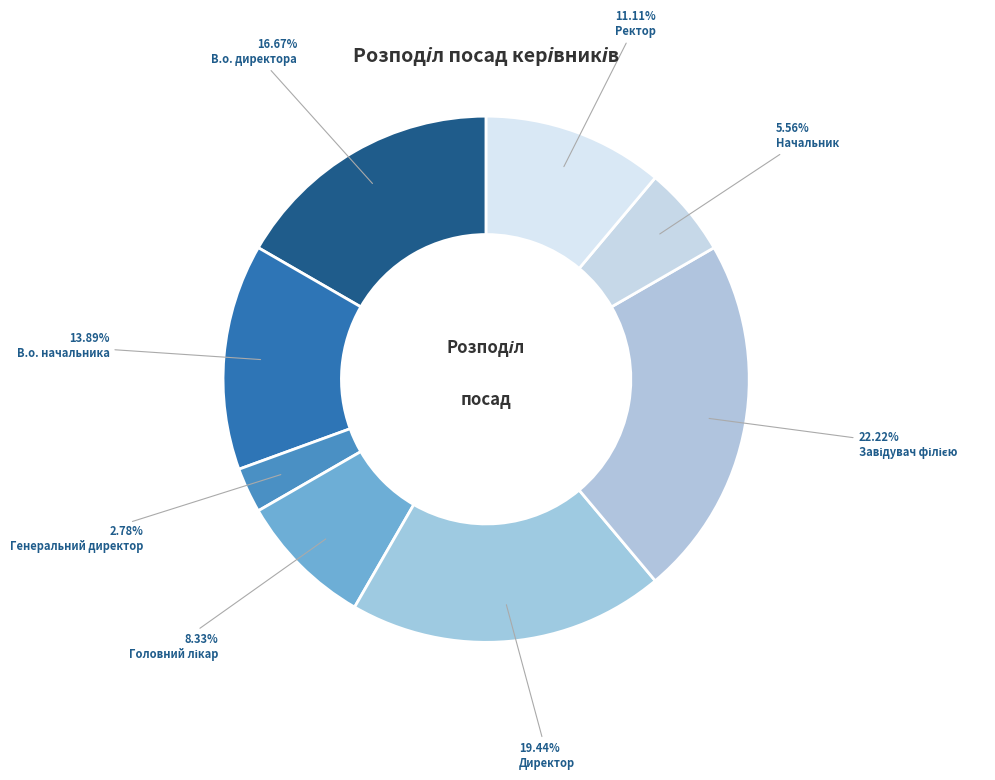

Count the number of slices in the pie.

8